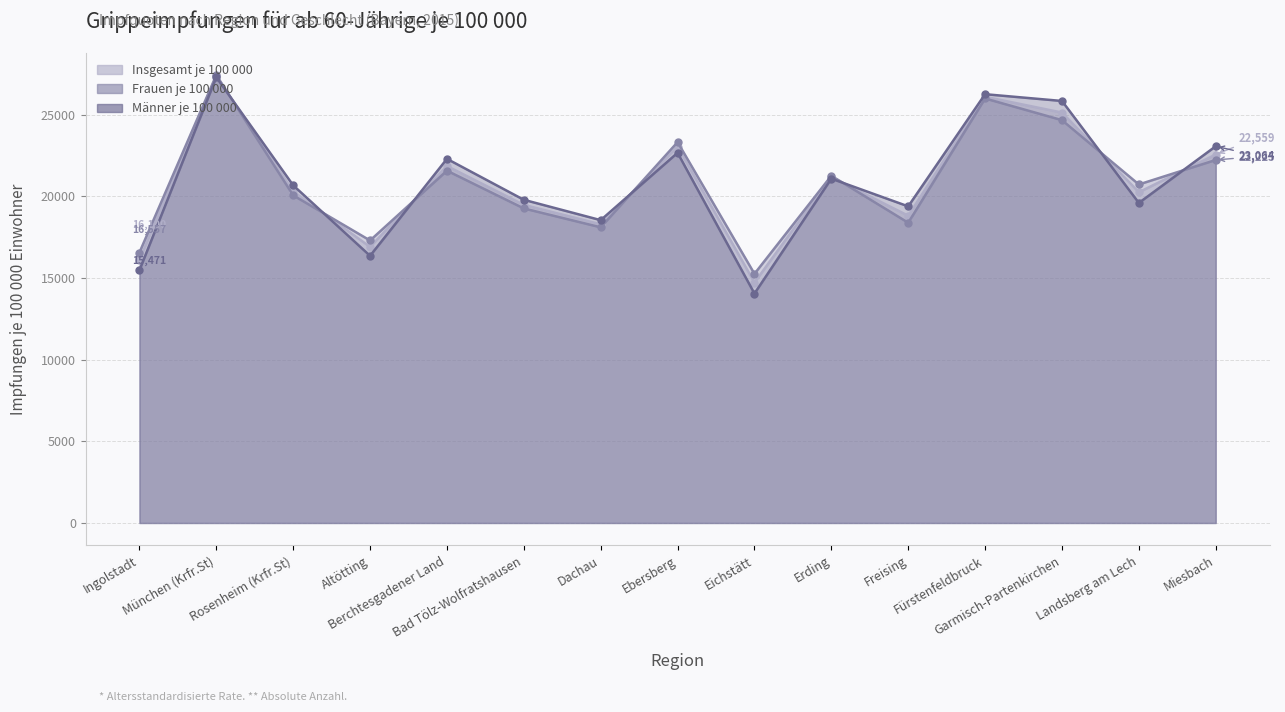

What is the label of the 13th point from the right?

Rosenheim (Krfr.St)